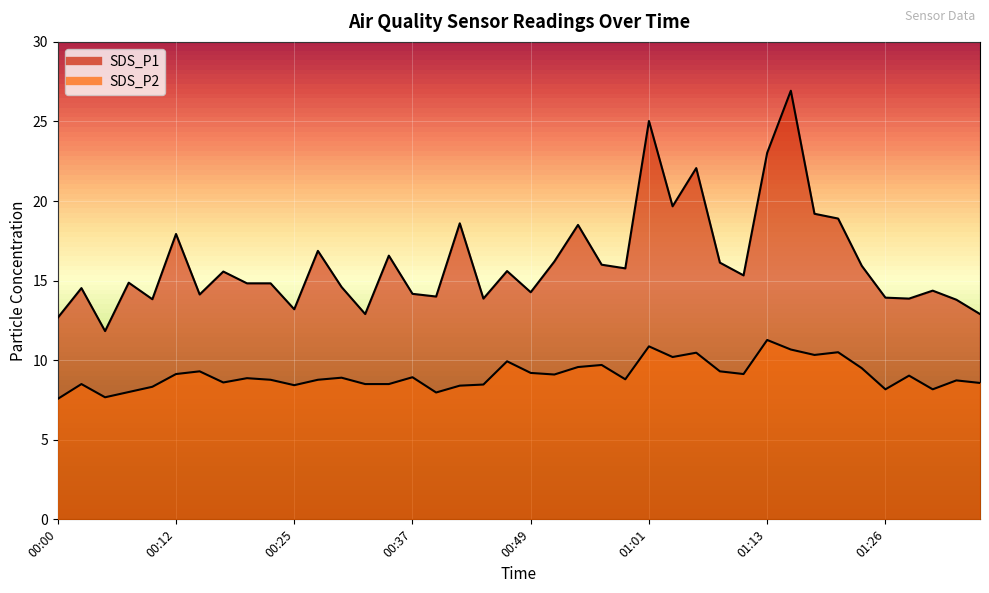

True or false: SDS_P1 and SDS_P2 intersect in this chart.

False